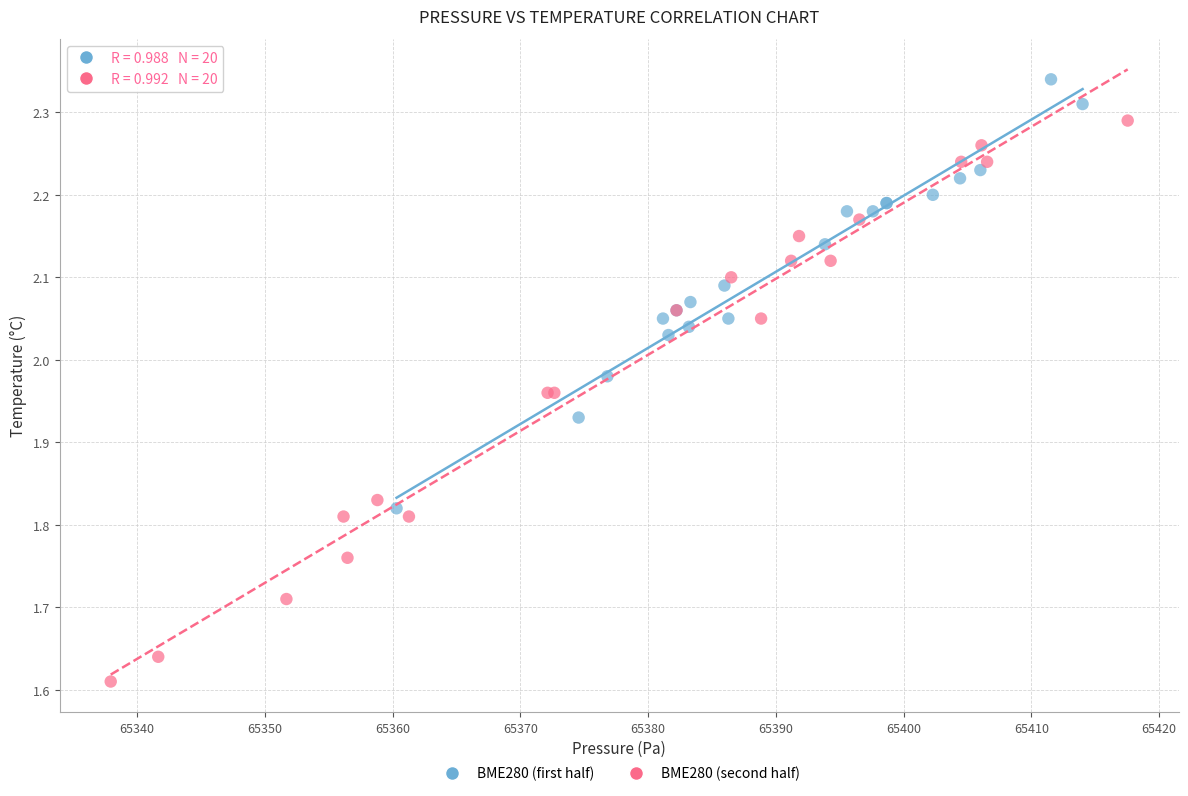

Which series has the widest spread of Y values?

BME280 (second half)